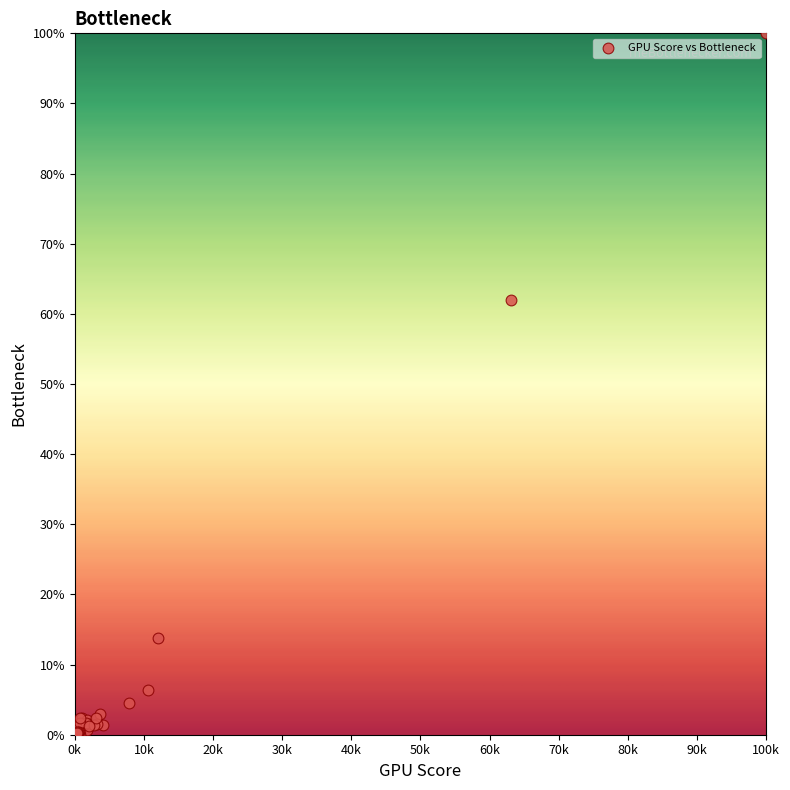

What Y value in the scatter plot is closest to 50?

61.9